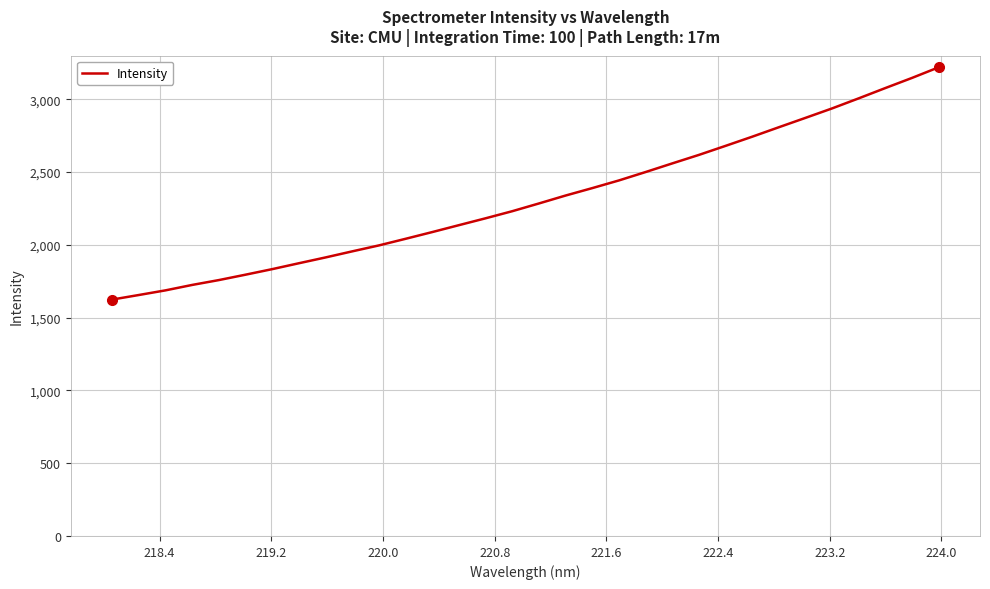

What is the difference between the second highest and second lowest values?

1491.4